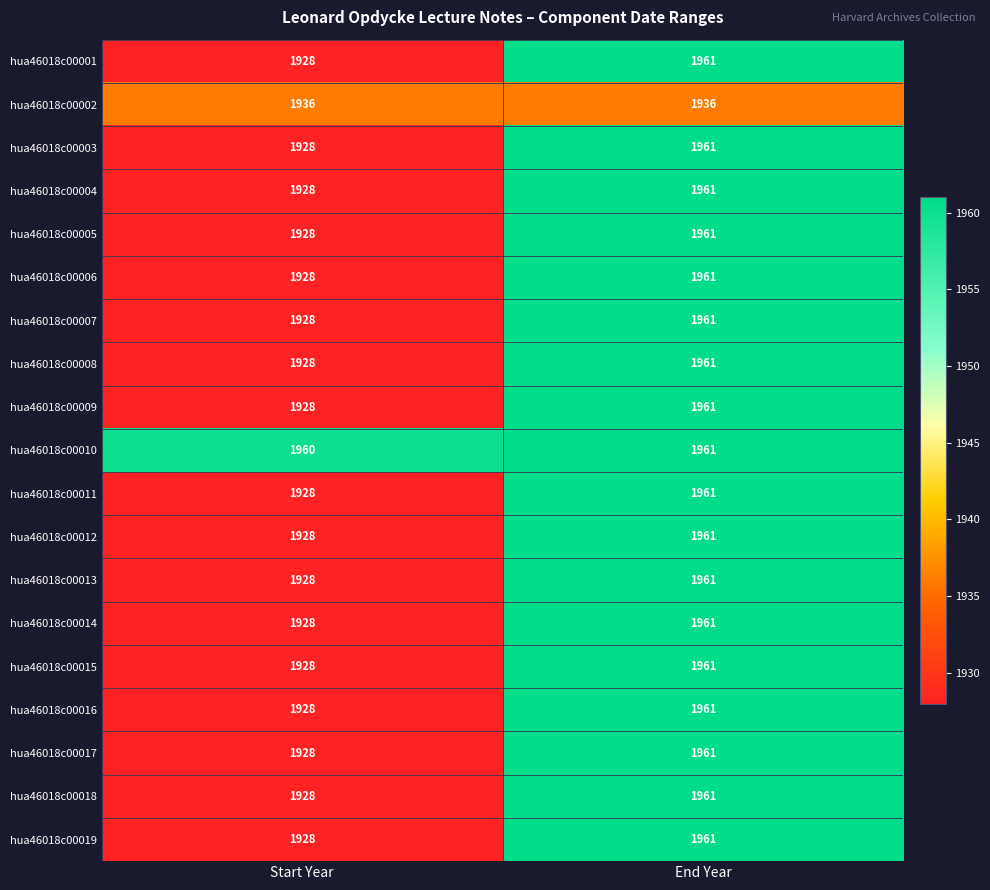

List the labels in order of hua46018c00018 value, largest first.

End Year, Start Year